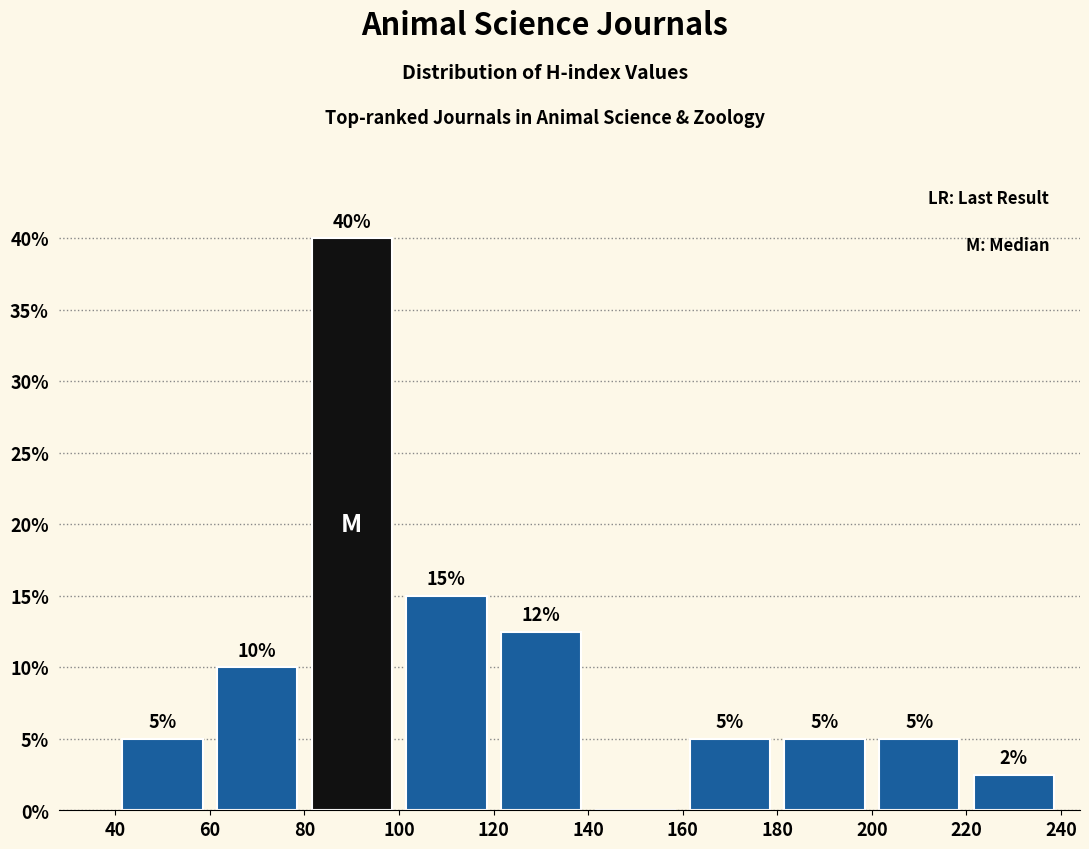

Over which range of the x-axis is the bar tallest?

80 to 100